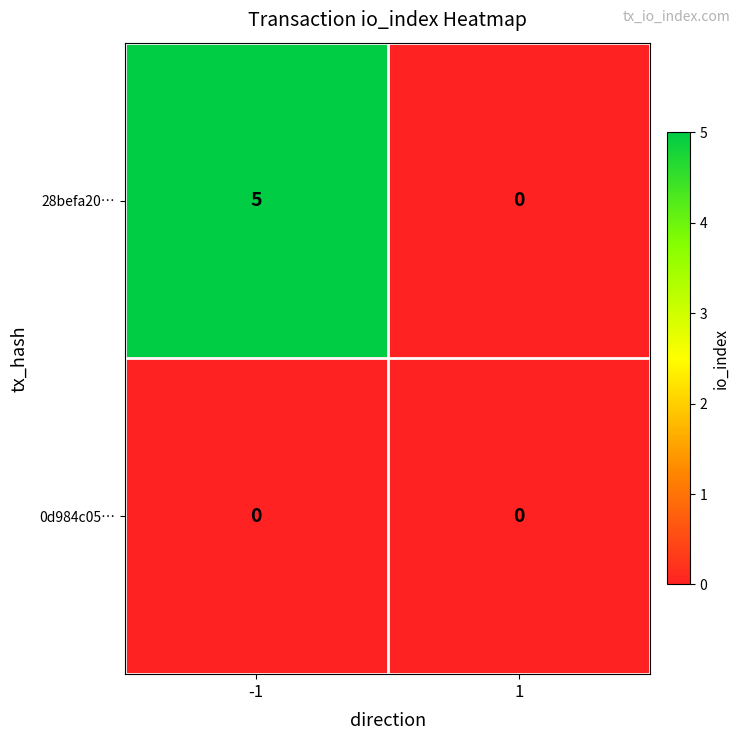

Reading left to right, list all the values displayed in this chart.

28befa20…: 5	0
0d984c05…: 0	0